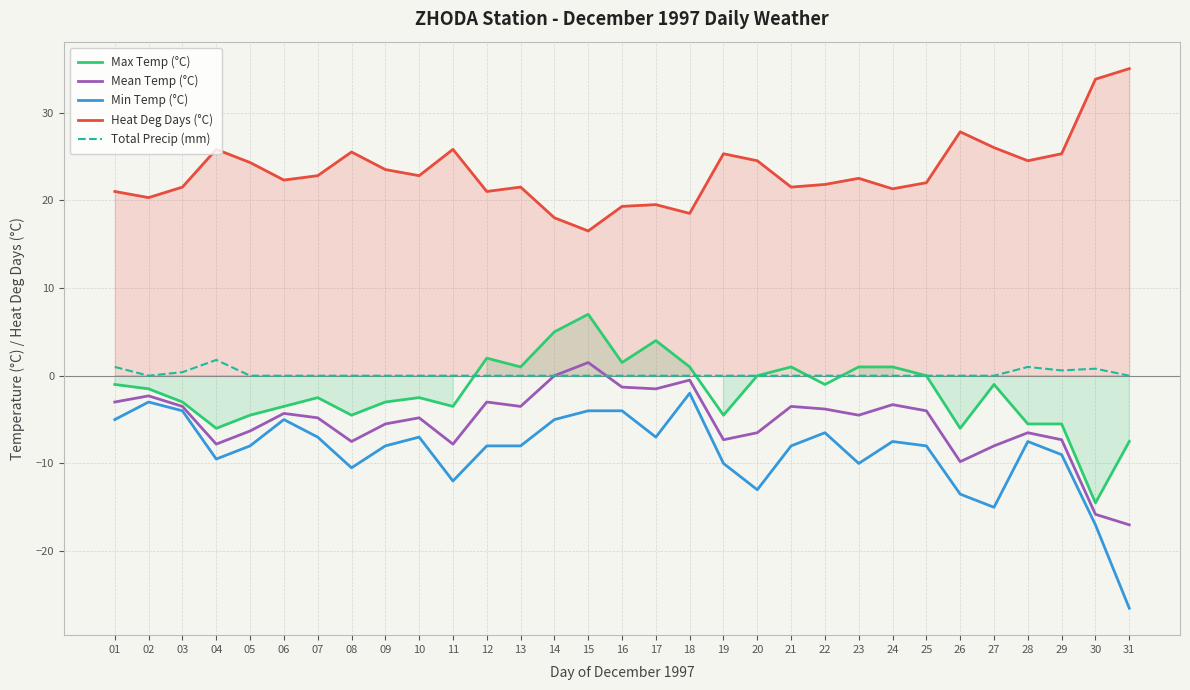

What is the value of the Min Temp (°C) point at the 20th from the left?

-13.0